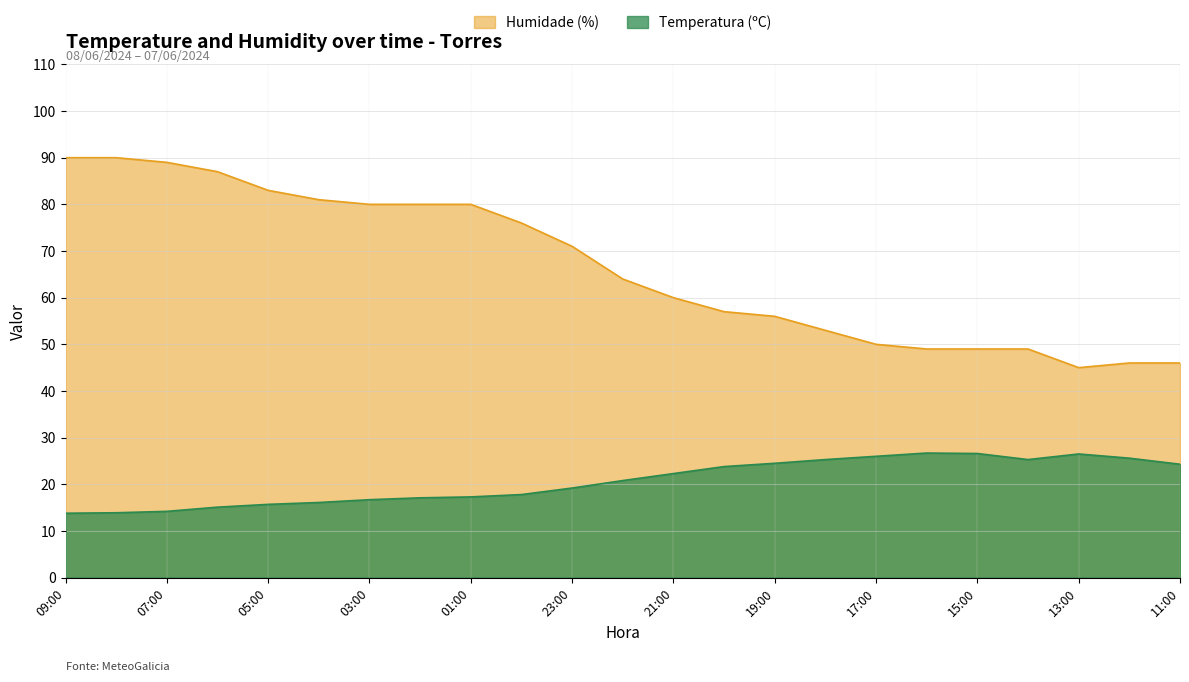

What are all the series names shown in the legend?

Humidade (%), Temperatura (ºC)